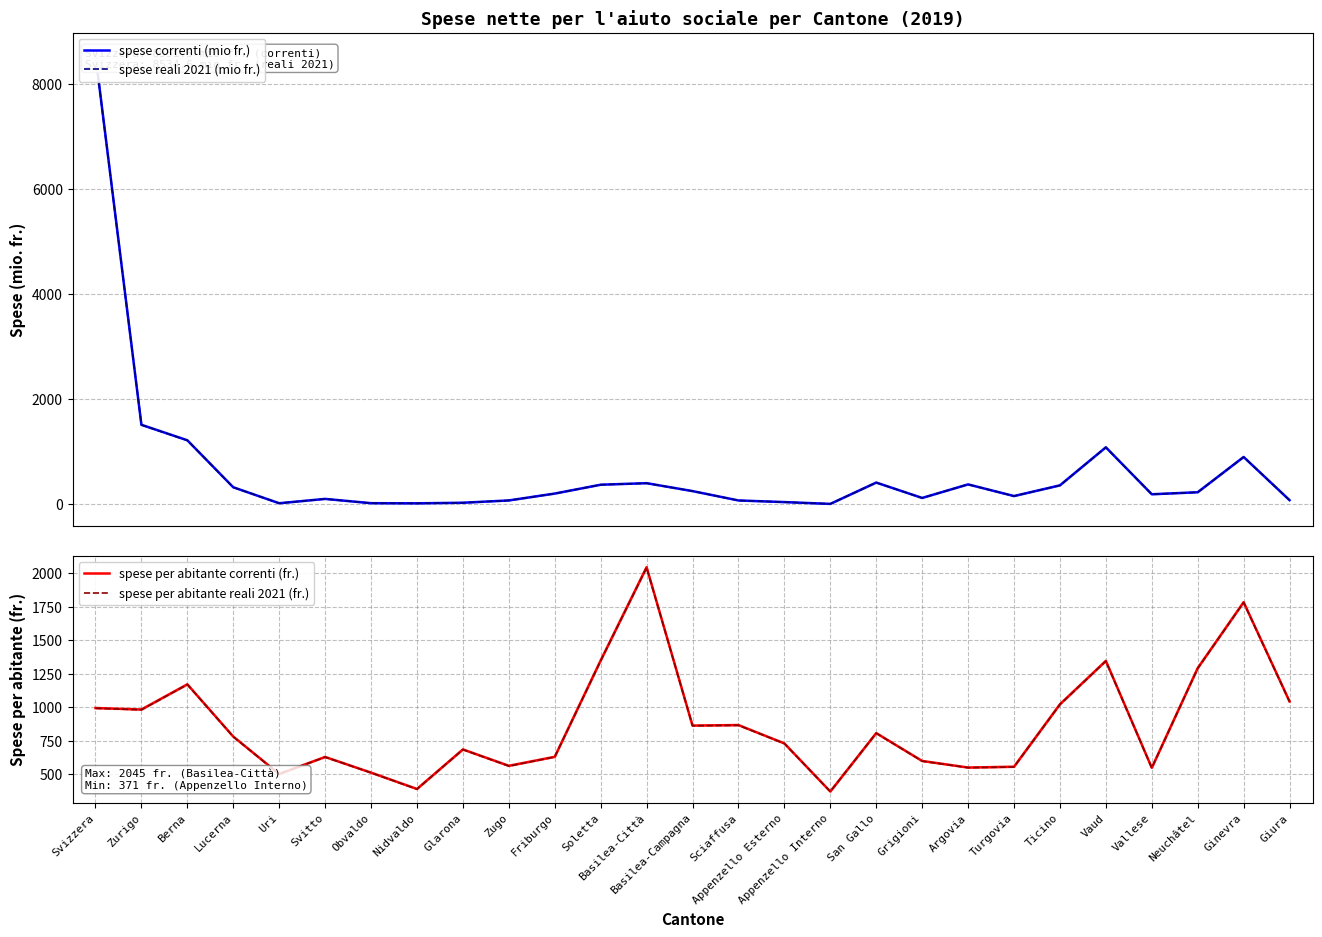

At which category does the chart reach its minimum across all series?

Appenzello Interno